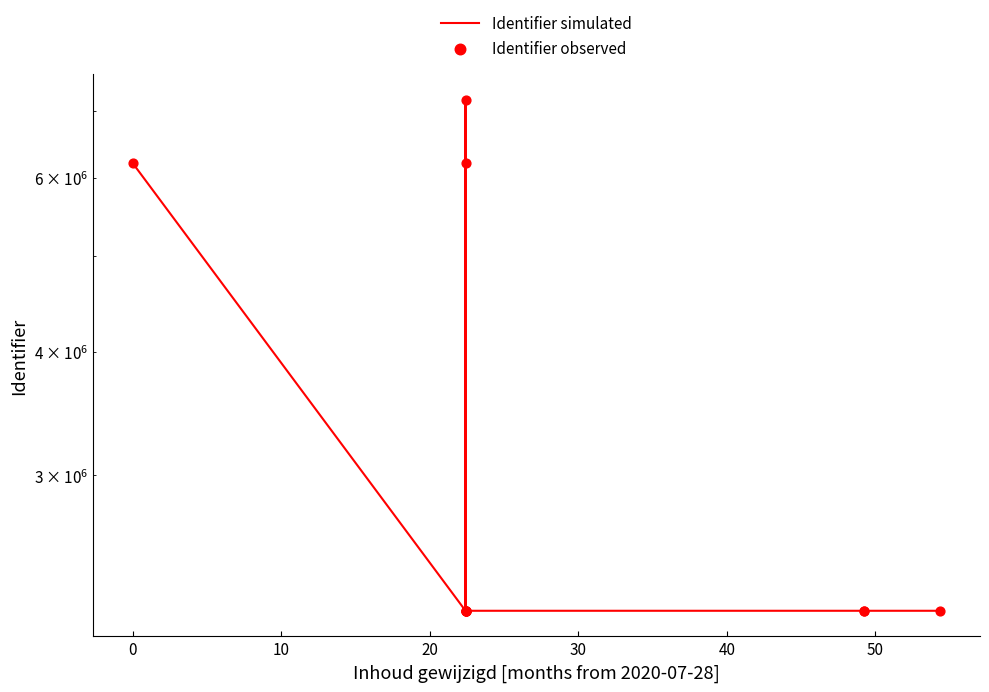

At how many categories does at least one series exceed 6574670?

1